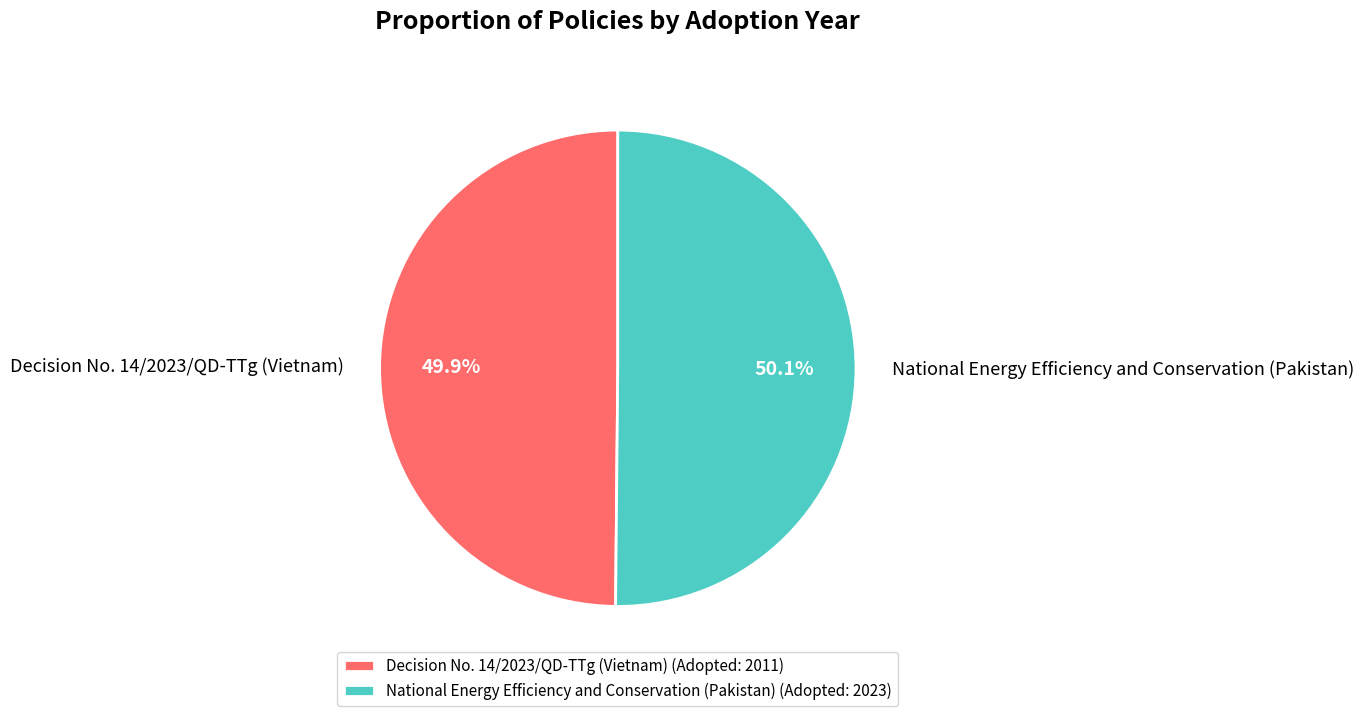

Is it true that National Energy Efficiency and Conservation (Pakistan) is 43% of the pie?

False